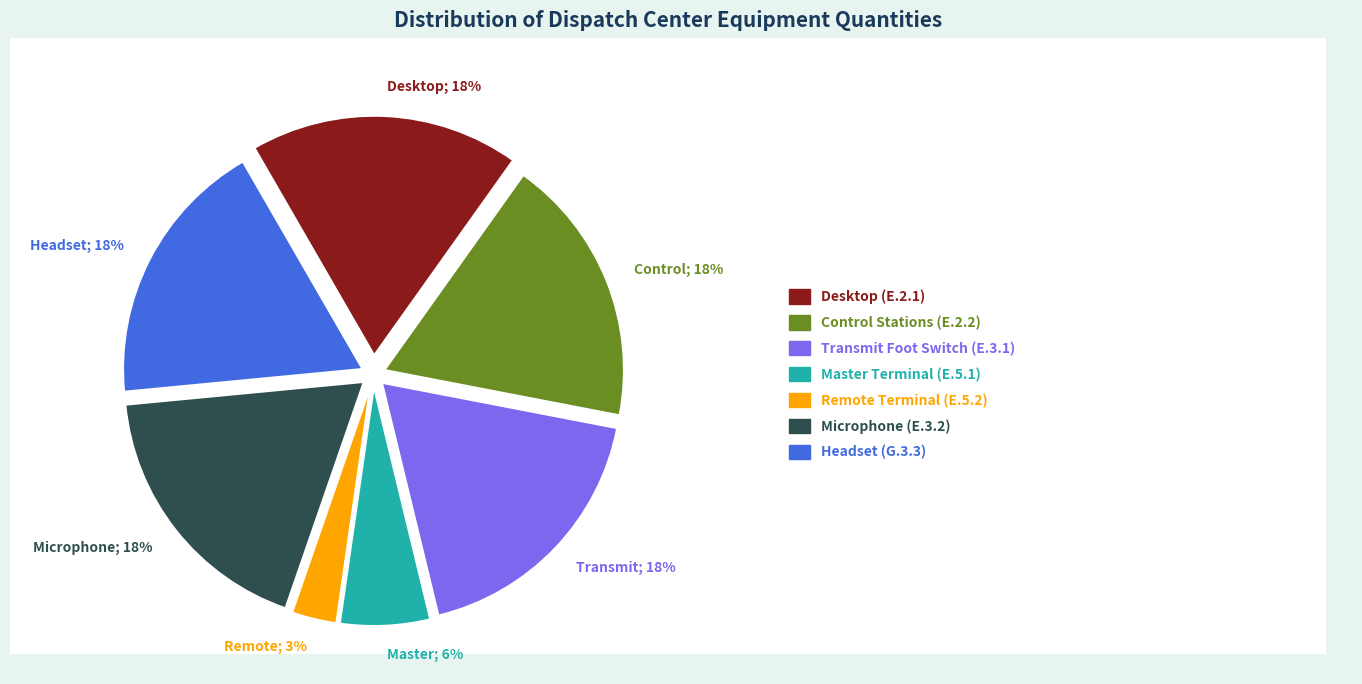

To the nearest percent, what is the average slice percentage?

14%